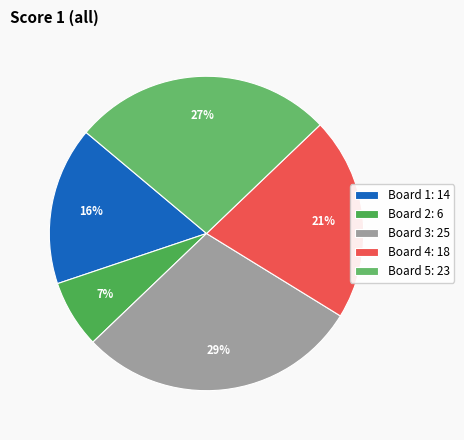

What is the change in value from Board 1 to Board 2?

-8